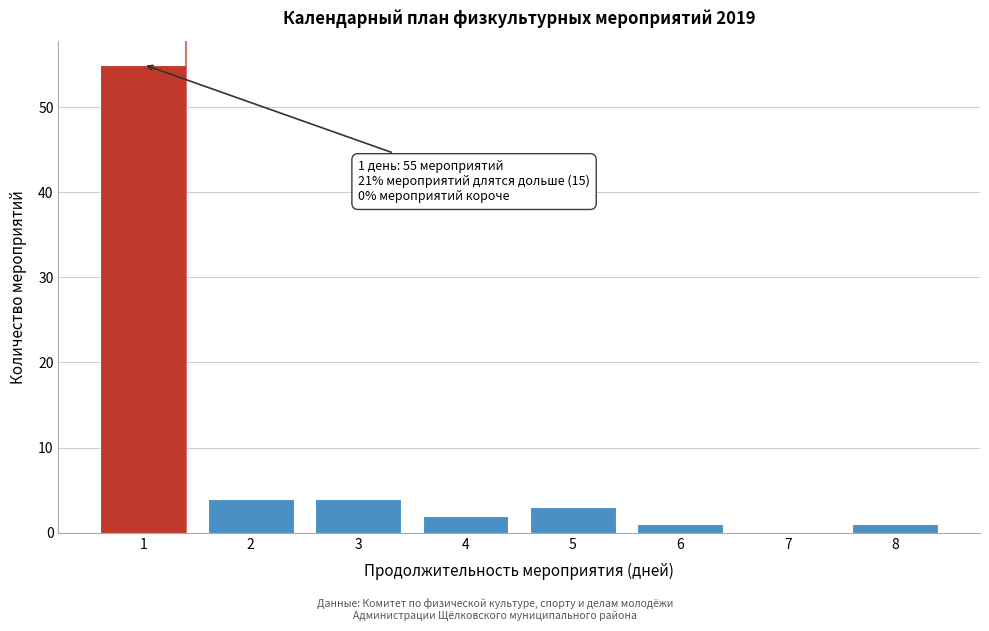

Reading right to left, list all the values displayed in this chart.

8=1	7=0	6=1	5=3	4=2	3=4	2=4	1=55